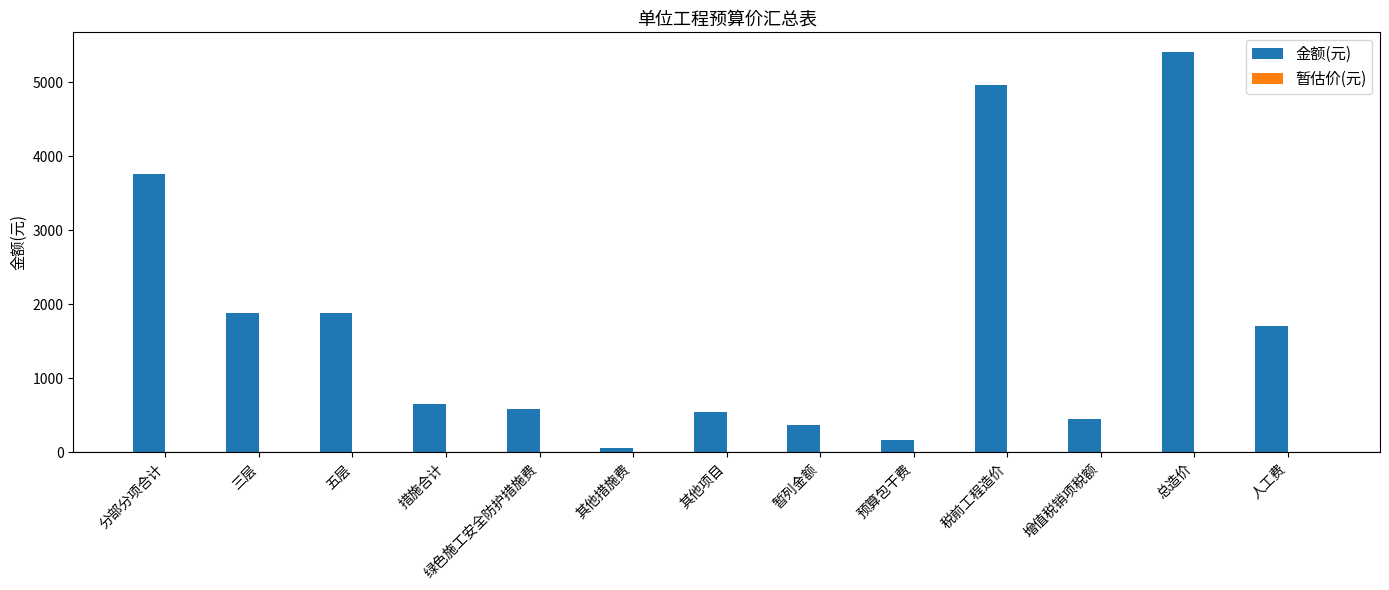

What is the label of the 10th bar from the right?

措施合计